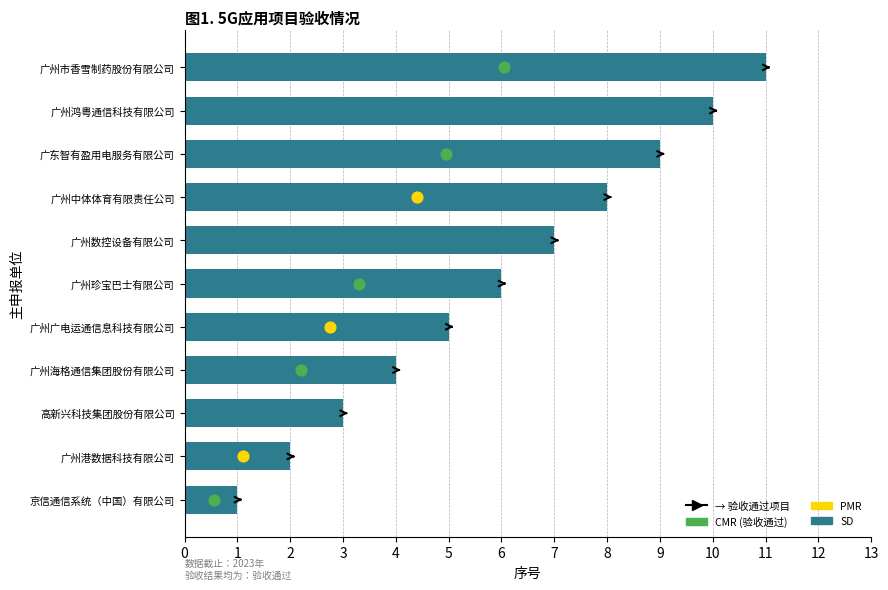

Which has a higher value, 广州鸿粤通信科技有限公司 or 高新兴科技集团股份有限公司?

广州鸿粤通信科技有限公司